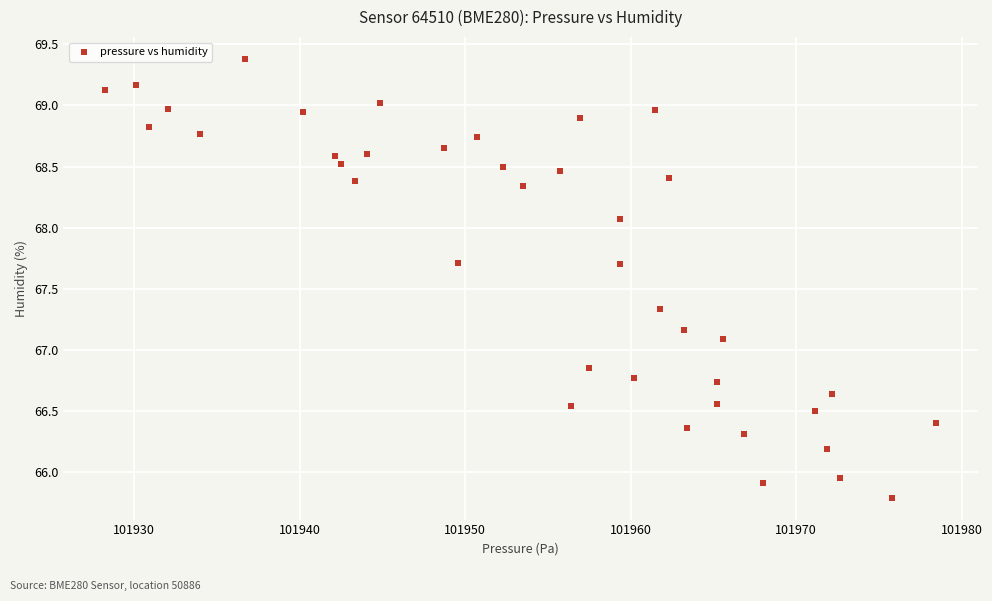

What Y value in the scatter plot is closest to 67?

67.1